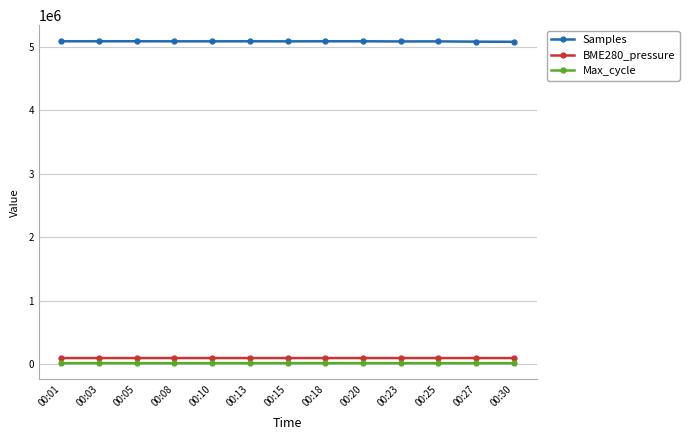

True or false: Max_cycle has more than 0 points higher than both neighbors.

True